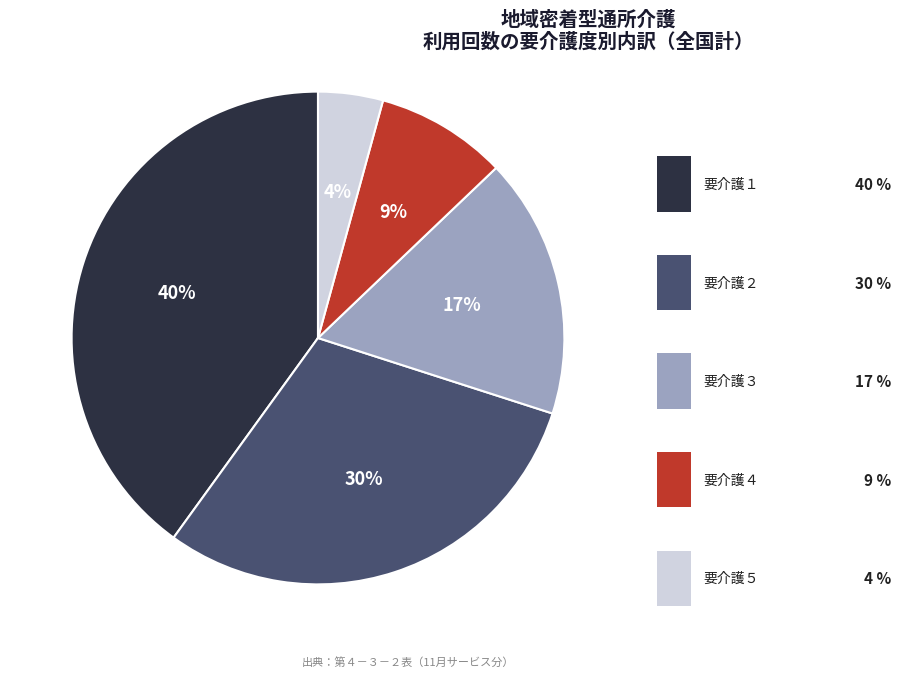

To the nearest percent, what is the average slice percentage?

20%